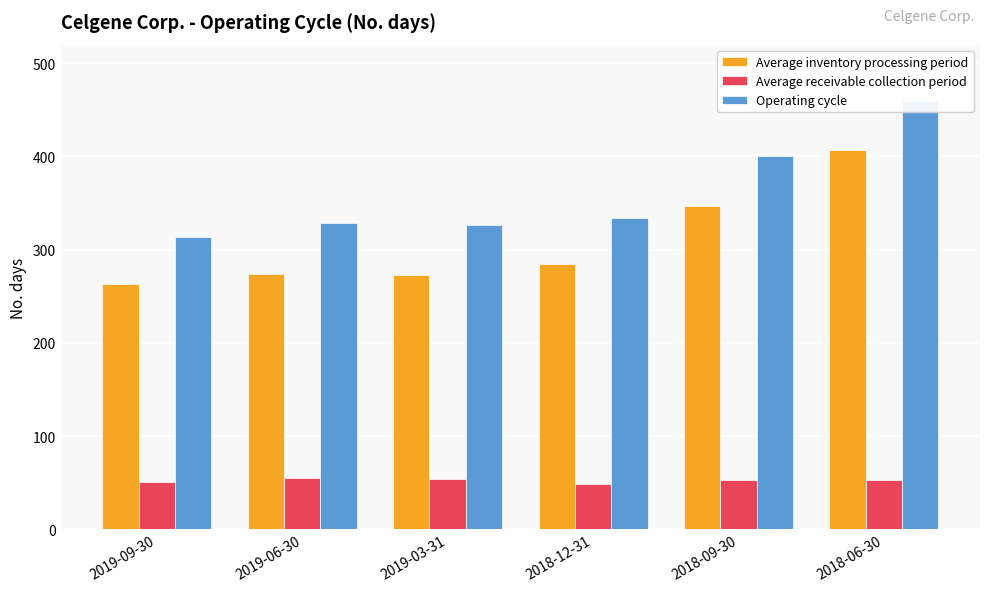

What are all the series names shown in the legend?

Average inventory processing period, Average receivable collection period, Operating cycle